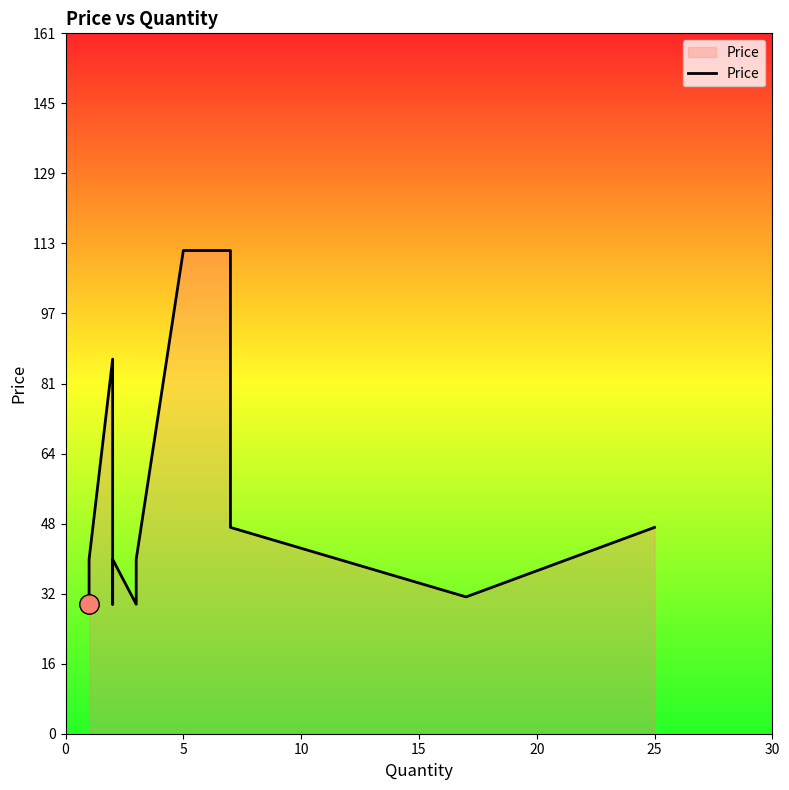

What is the minimum value shown in the chart?

29.8